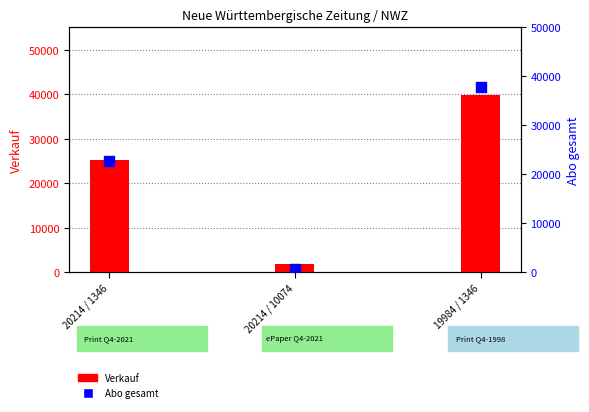

Which series reaches the maximum Y coordinate?

Verkauf